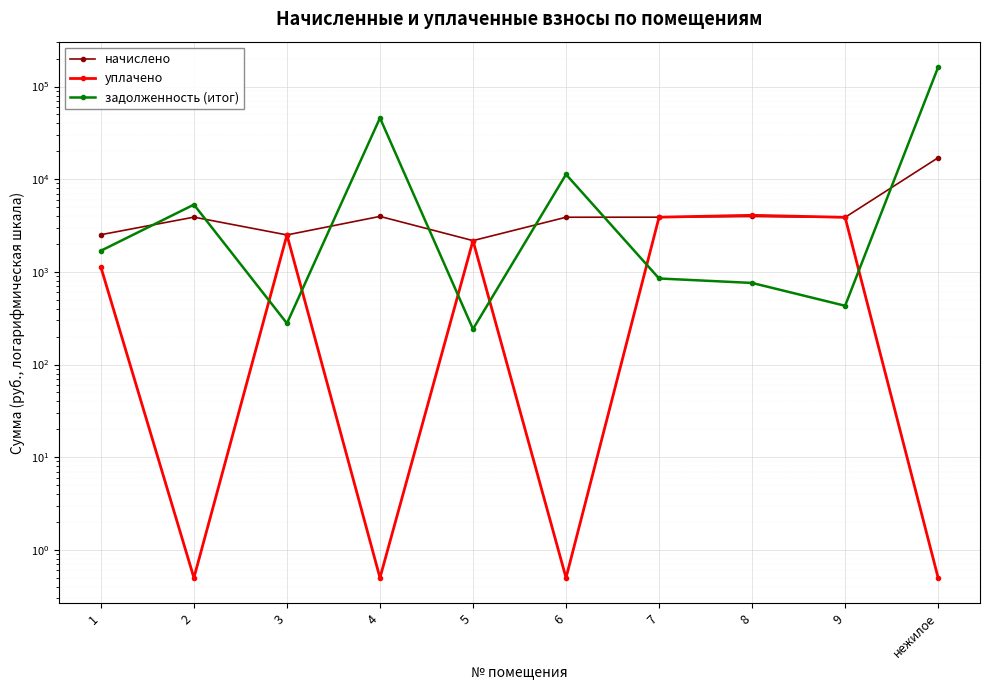

In задолженность (итог), how many points are lower than both neighbors (excluding endpoints)?

3